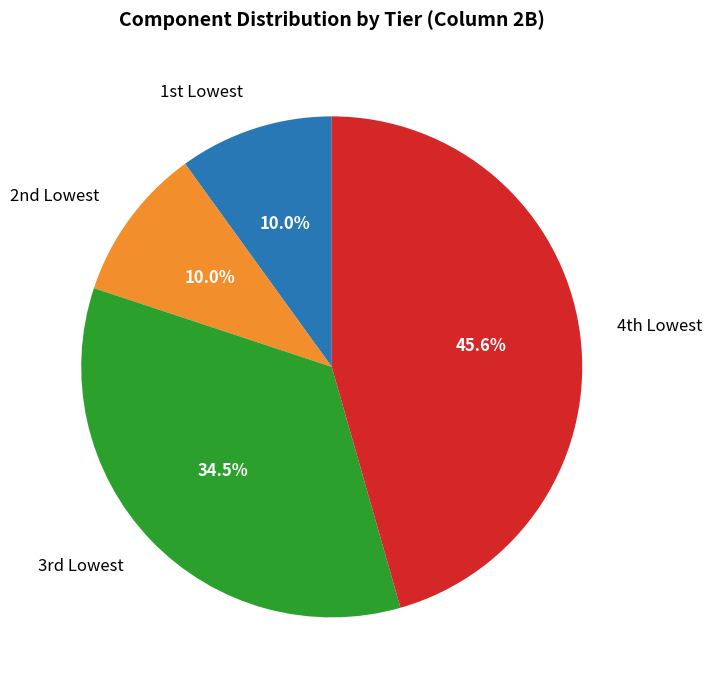

What is the largest slice in the pie chart?

4th Lowest